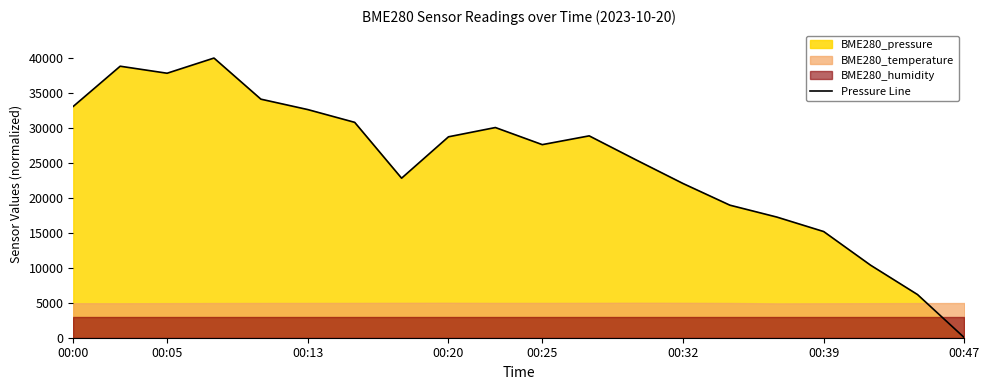

At which label does Pressure Line reach its minimum?

00:47